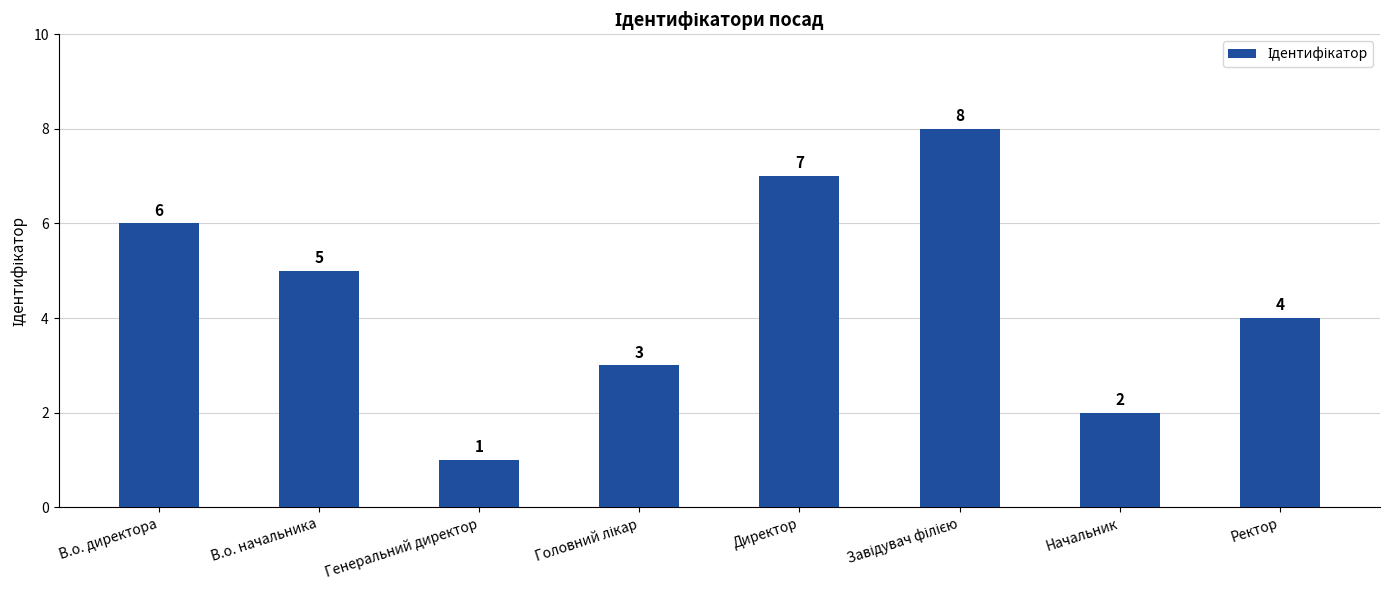

Reading left to right, what are all the values shown in this chart?

6	5	1	3	7	8	2	4